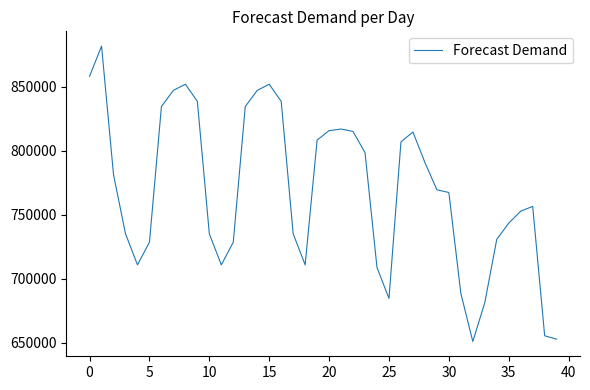

Does the chart have visible grid lines?

No